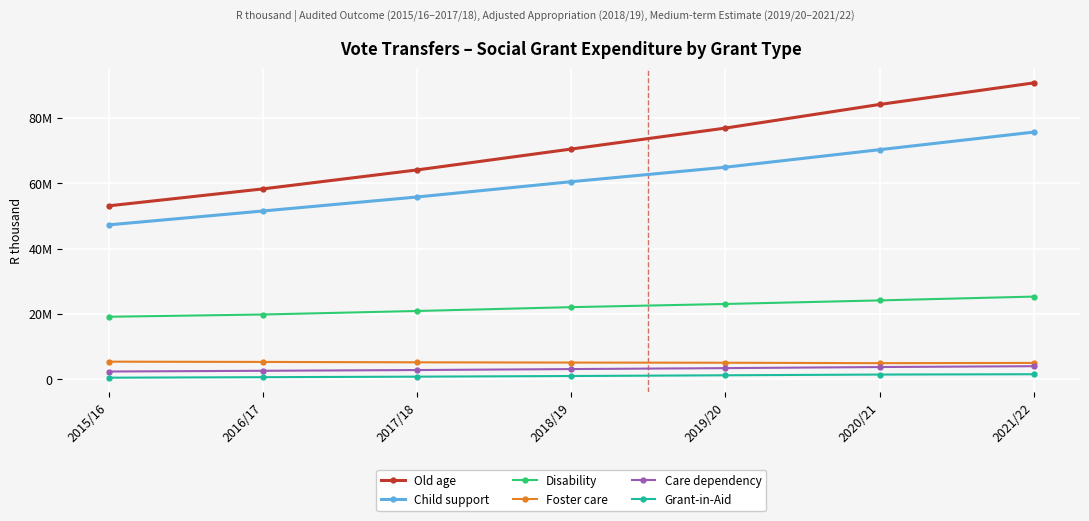

What is the difference between the maximum and minimum values in the Grant-in-Aid series?

1056774